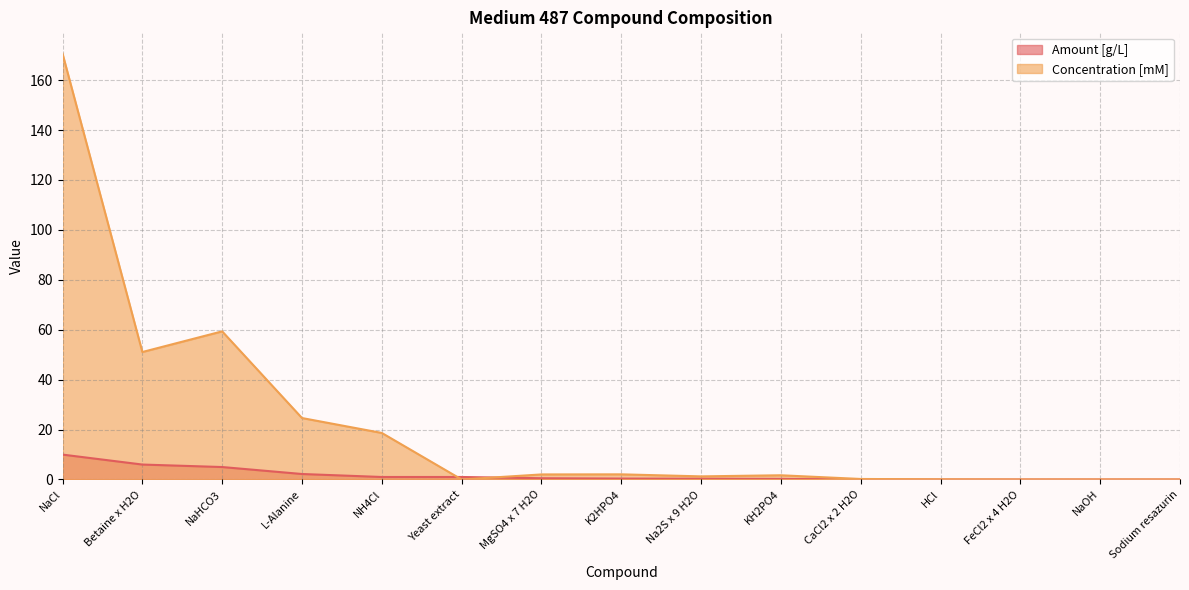

At which label is Amount [g/L] closest to 4?

NaHCO3